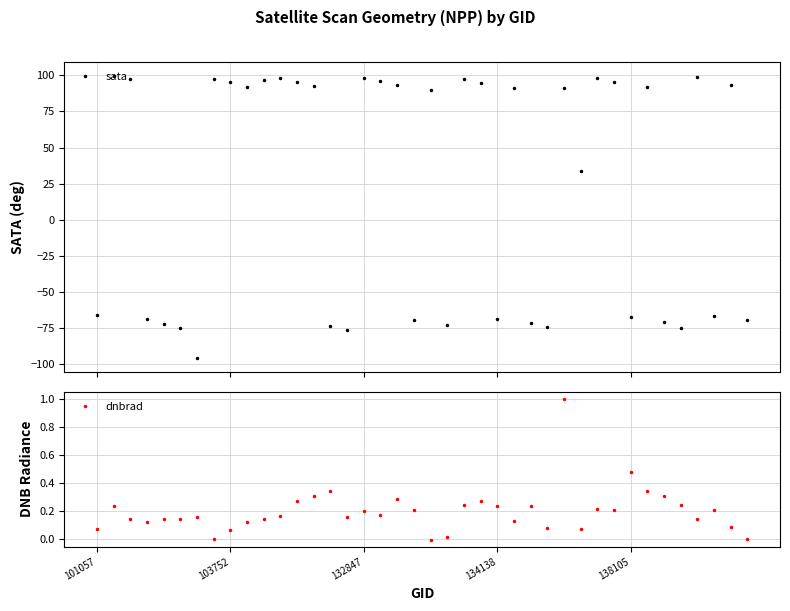

True or false: sata has a value of -48.4 at 26.

False